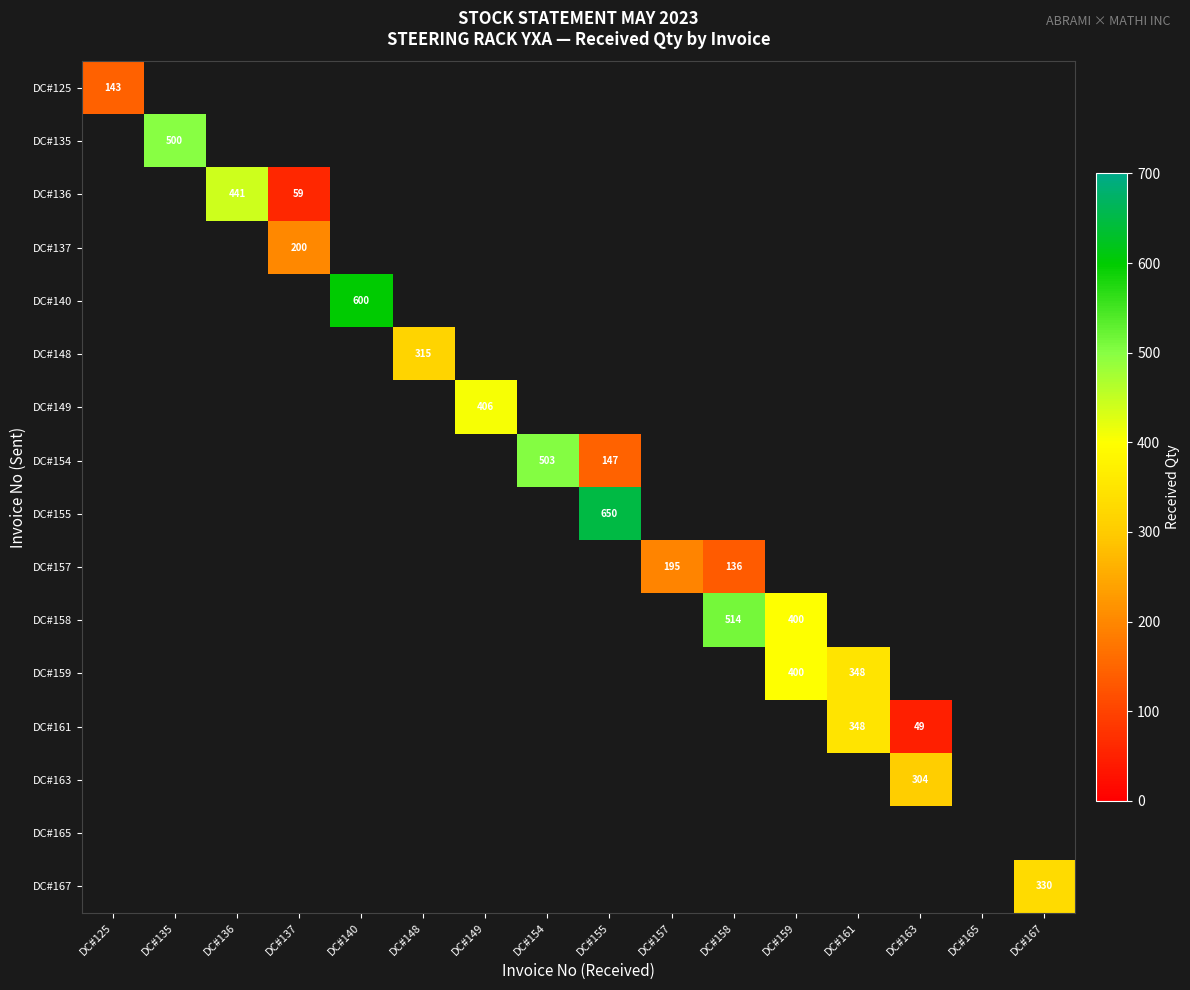

At which category does the chart reach its peak across all series?

DC#155